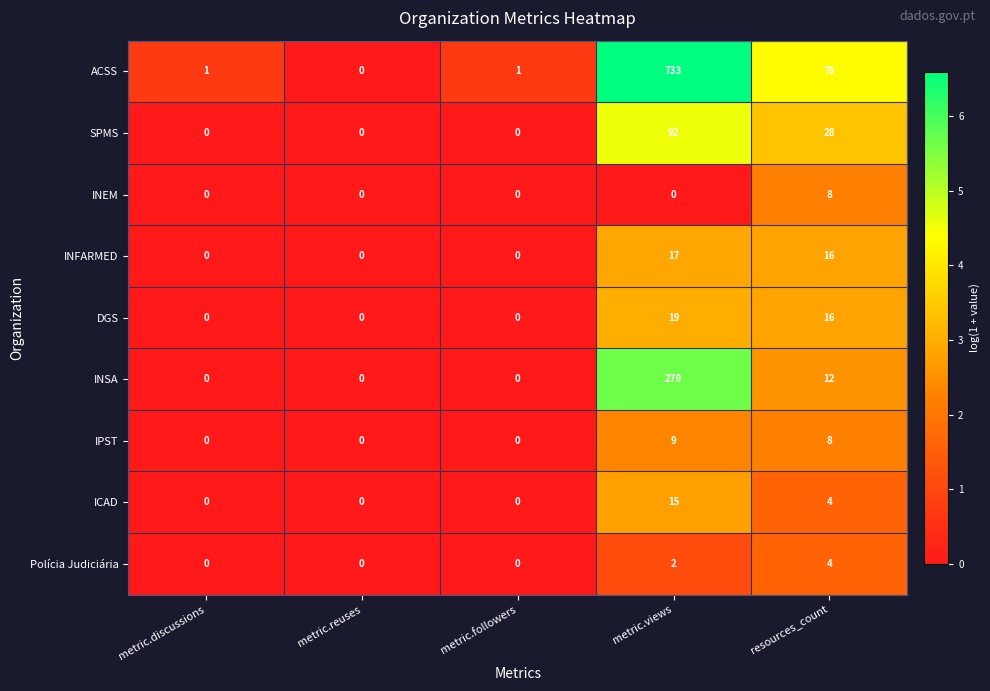

Read the ACSS value at metric.views, to the nearest 50.

750